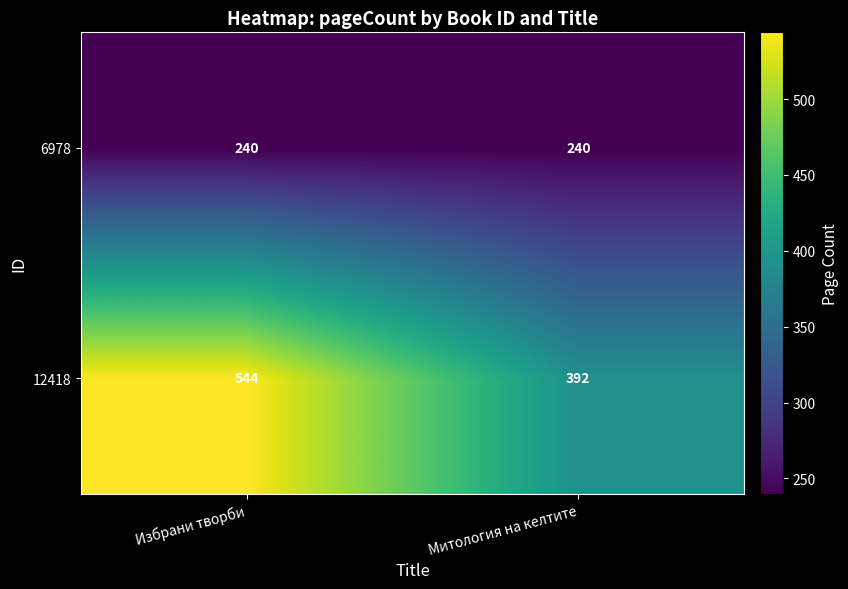

What is the total value across all series at Избрани творби?

784